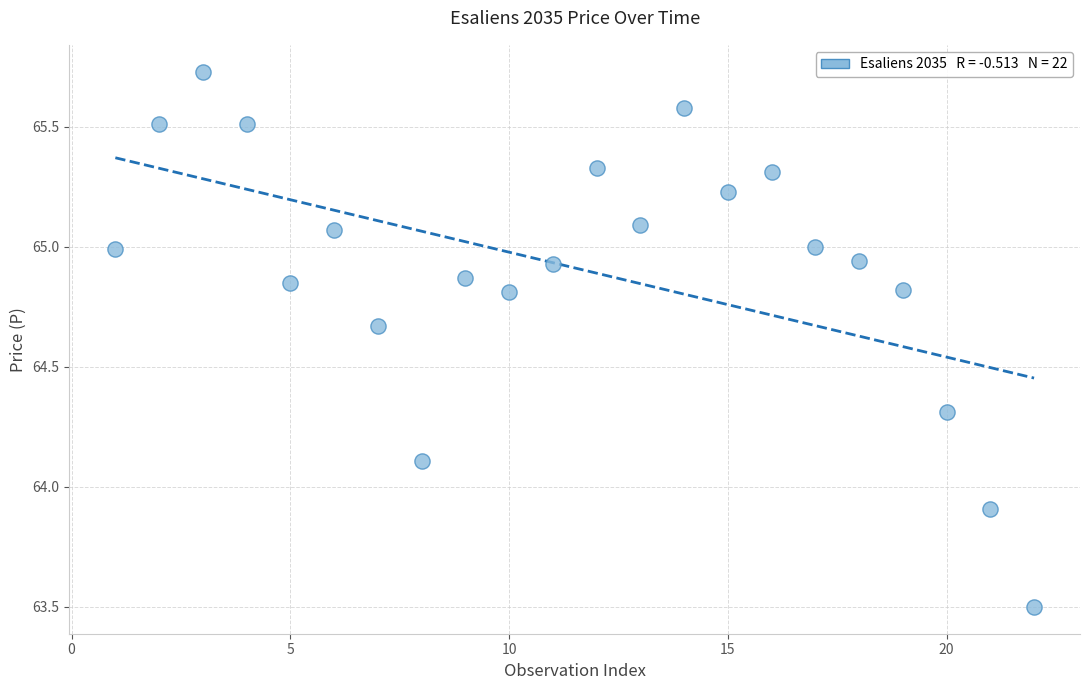

What is the range of Y values (max minus min)?

2.2